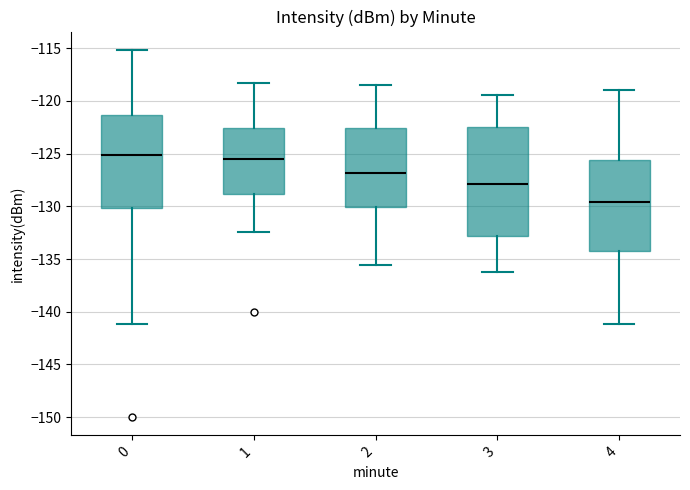

Where does the lower whisker of the box at x = 1 end on the y-axis? The values are not printed on the chart, so give them approximately, as read against the axis.

-132.5